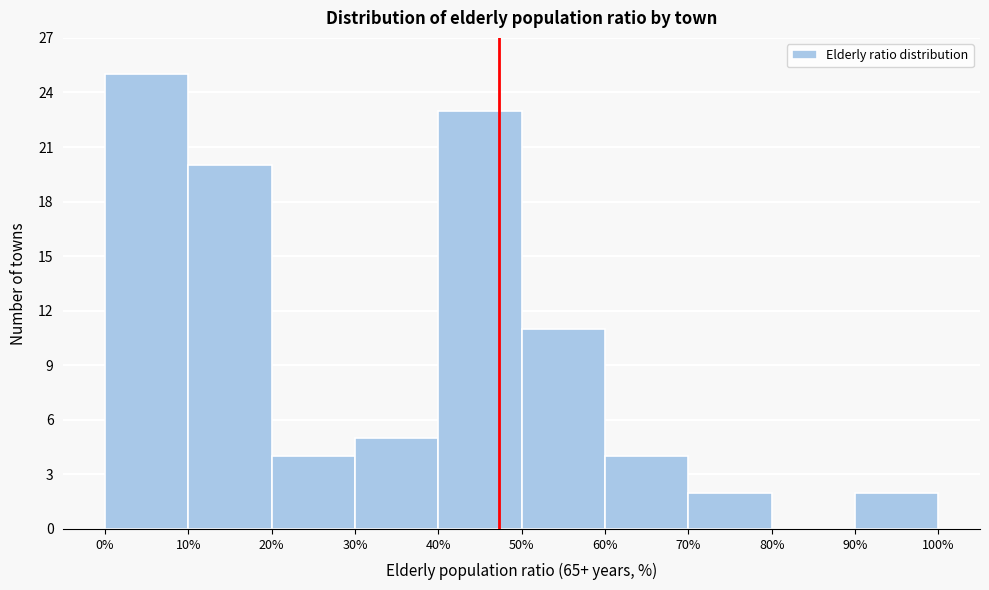

Reading left to right, list every bar in this chart as the range it spans on the x-axis followed by its height. The values are not printed on the chart, so give them approximately, as read against the axis.

0% to 10%: 25
10% to 20%: 20
20% to 30%: 4
30% to 40%: 5
40% to 50%: 23
50% to 60%: 11
60% to 70%: 4
70% to 80%: 2
80% to 90%: 0
90% to 100%: 2